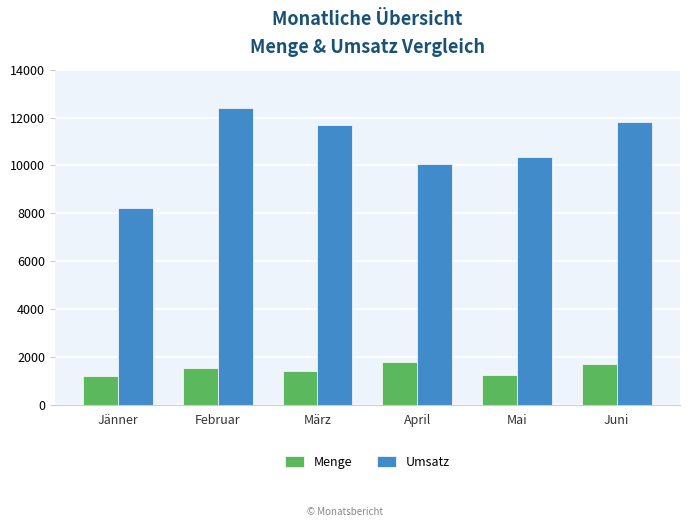

How many bars are there in each group?

2